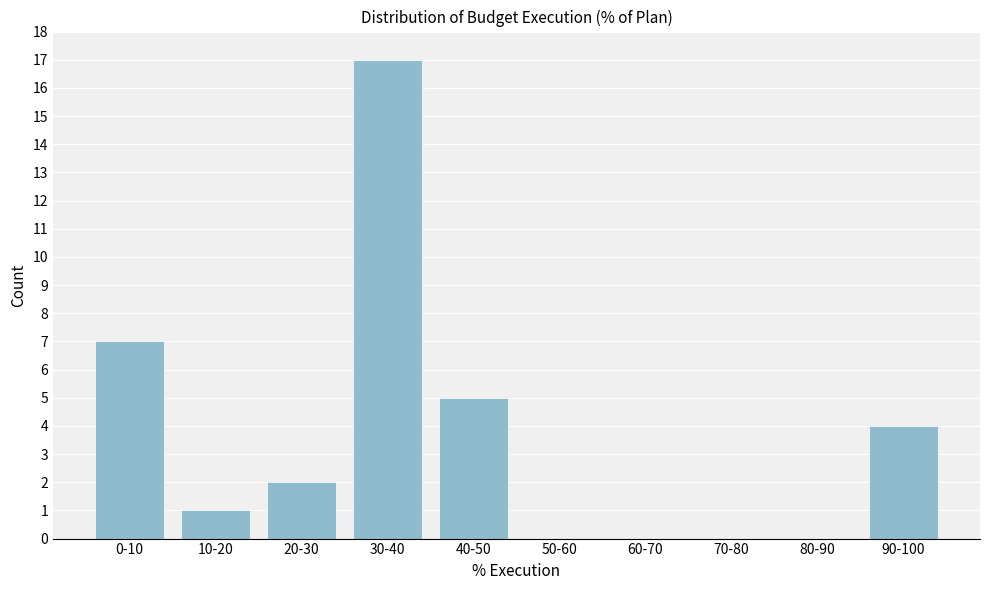

Reading left to right, extract all data points from this chart.

0-10=7	10-20=1	20-30=2	30-40=17	40-50=5	50-60=0	60-70=0	70-80=0	80-90=0	90-100=4